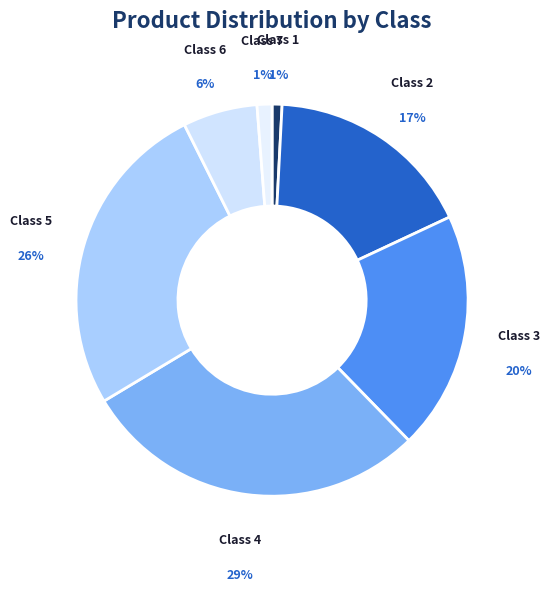

Which category has the biggest portion of the pie?

Class 4